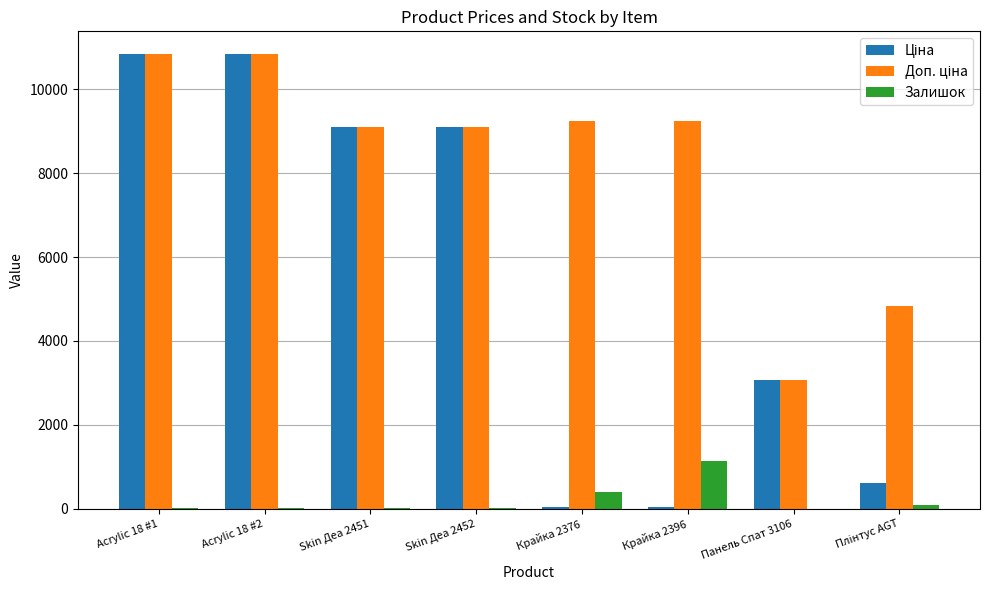

At which label does Залишок reach its peak?

Крайка 2396